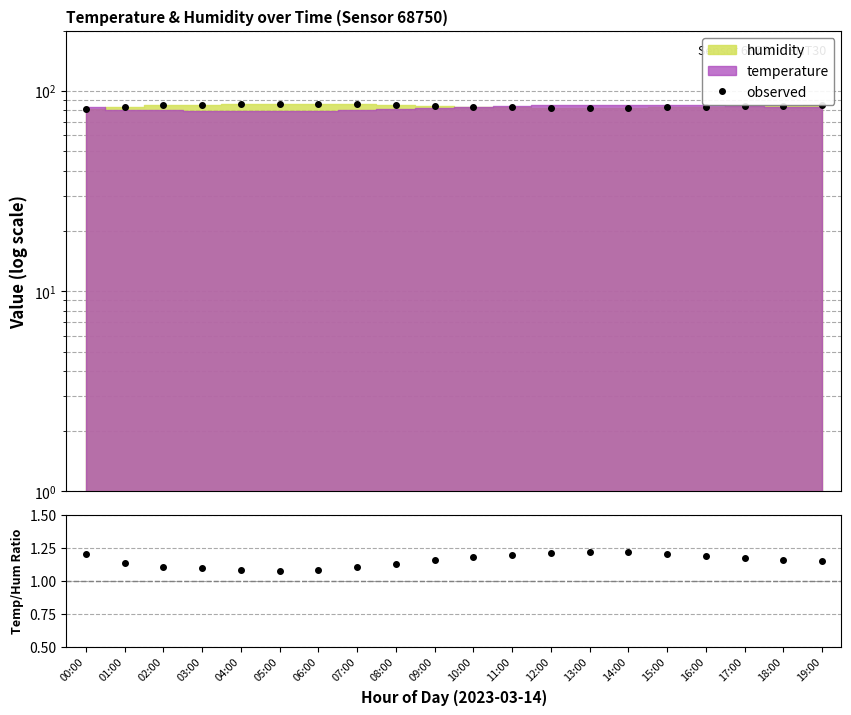

At which category is the sum across all series the highest?

05:00